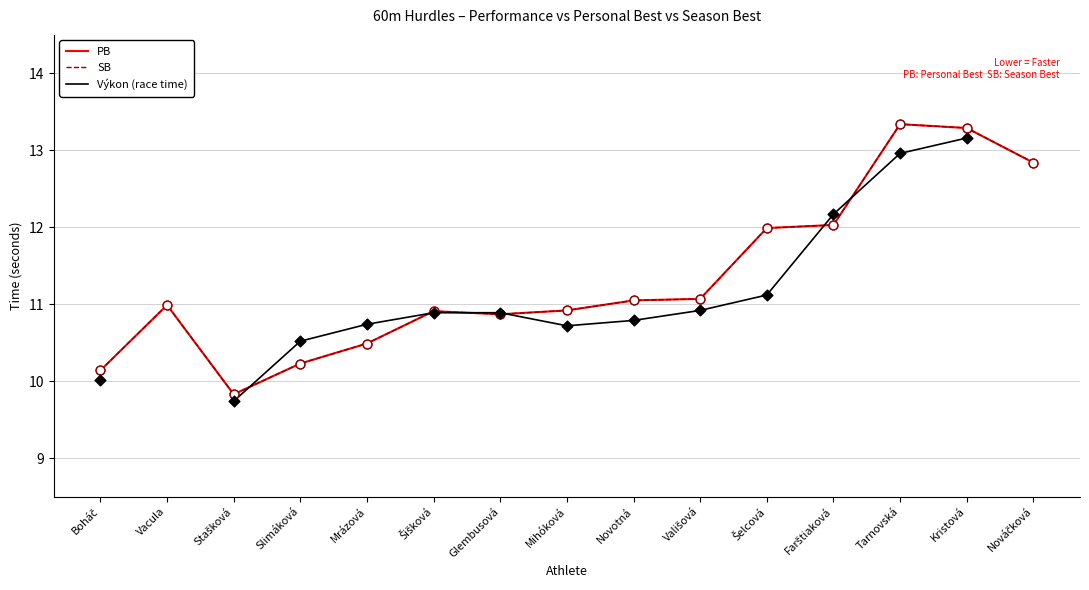

Which series has the largest Y range (max minus min)?

PB